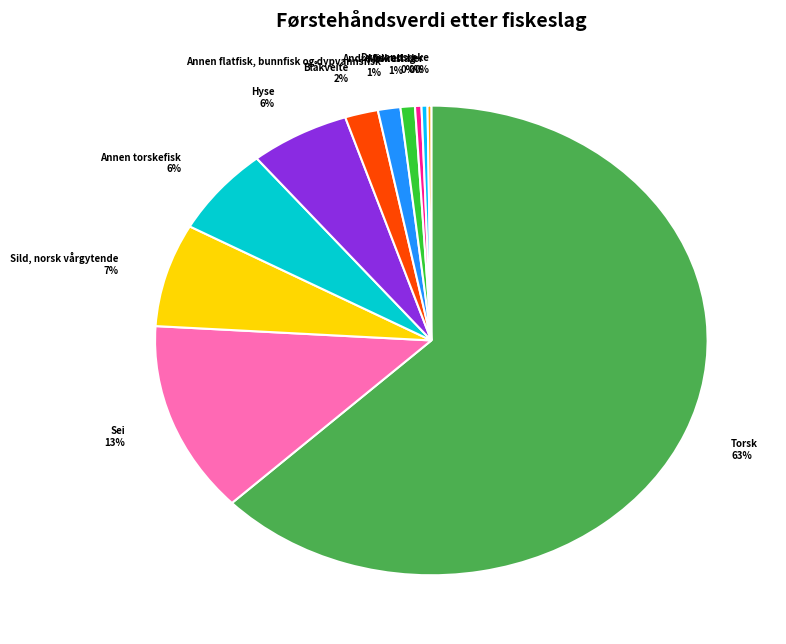

To the nearest percent, what is the average slice percentage?

9%